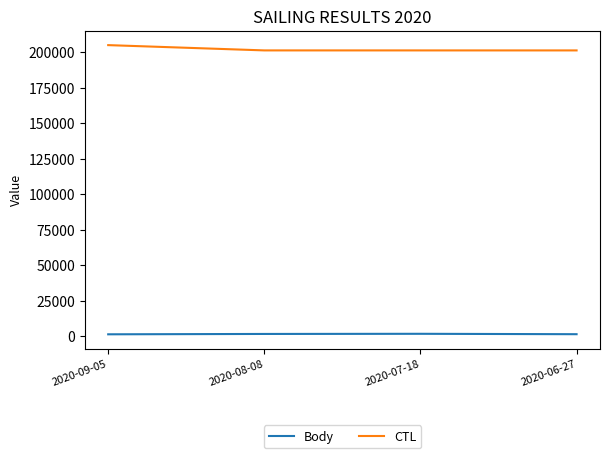

Is it true that CTL equals 85960 at 2020-09-05?

False